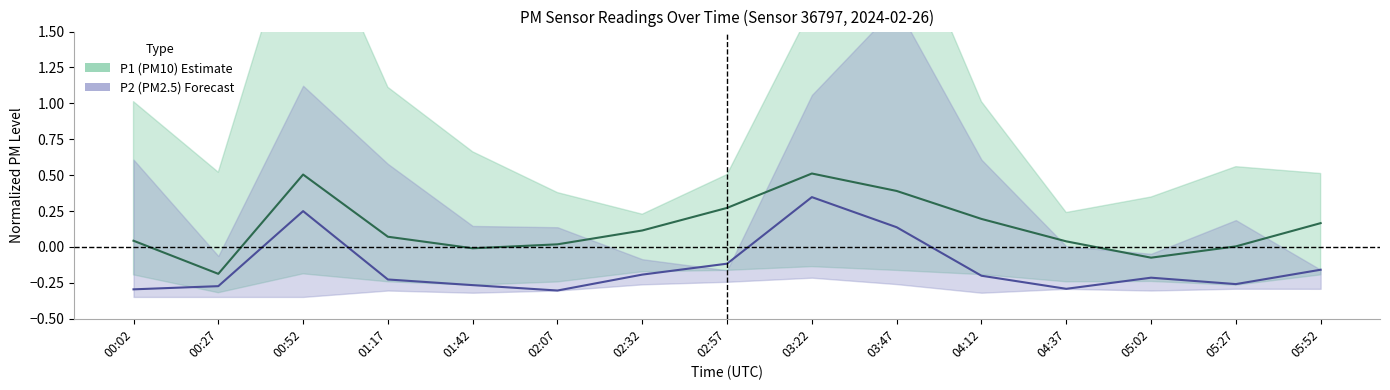

True or false: P1 has a value of 0.3 at 02:57.

True